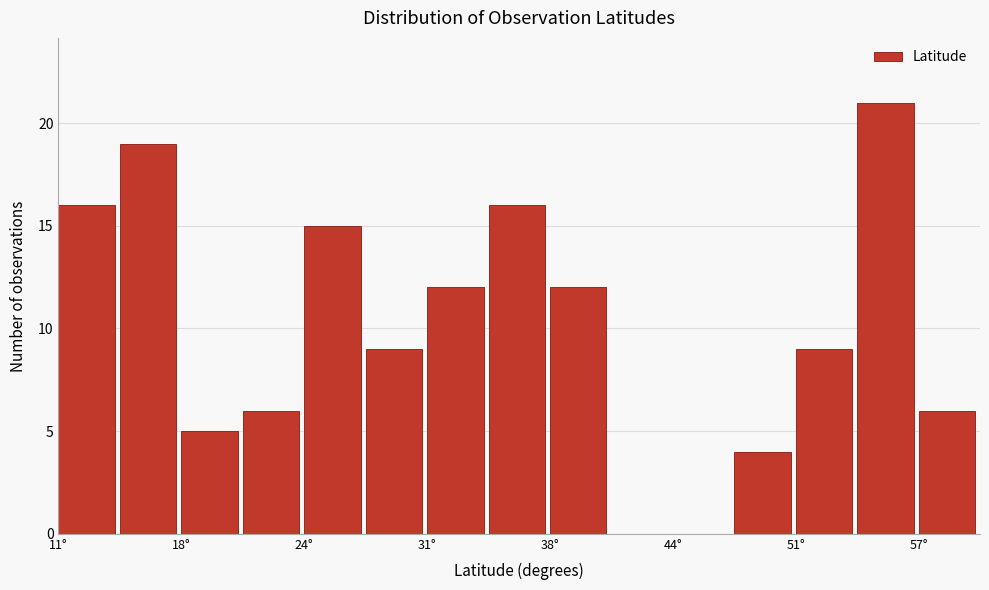

Read against the x-axis, roughly where is the centre of the tallest bar?

56